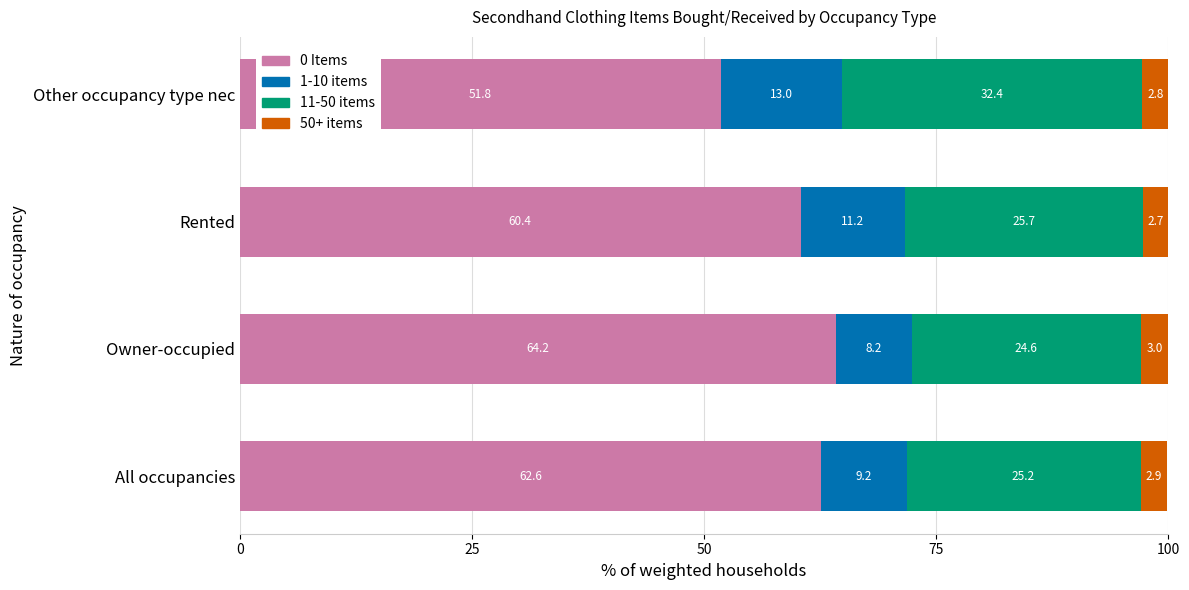

What is the total value across all series at Owner-occupied?

100.0